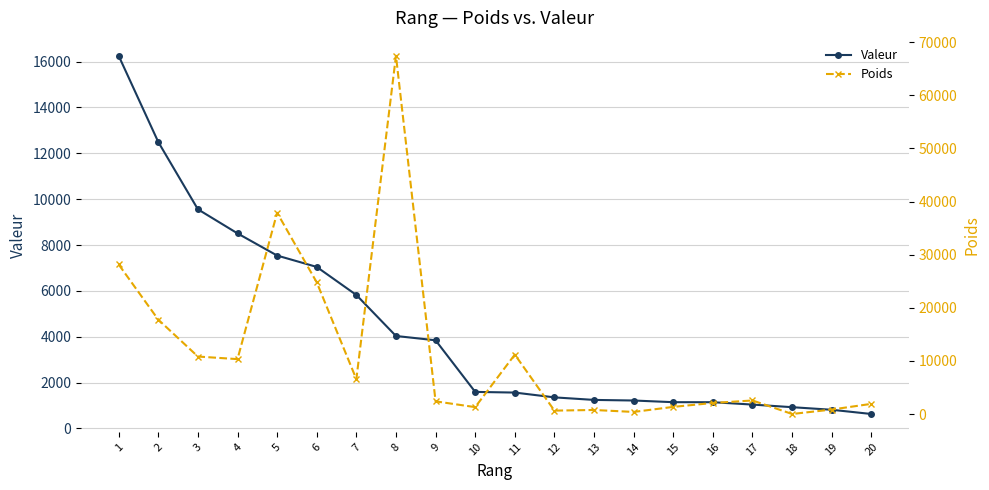

How many values in the Valeur series exceed 1595?

10